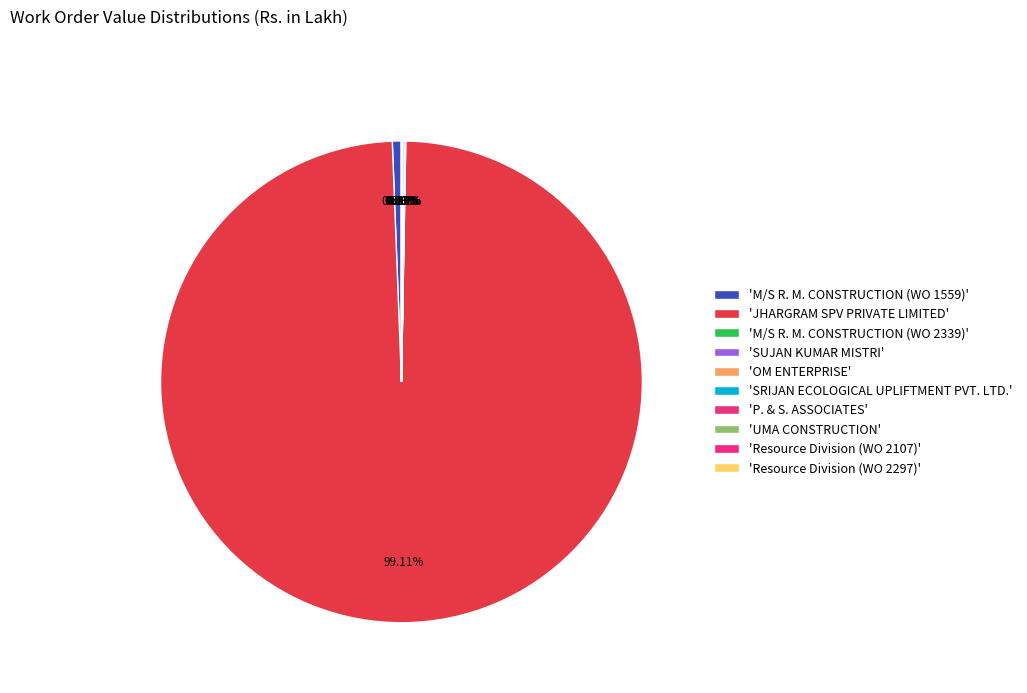

How many segments does this pie chart have?

10